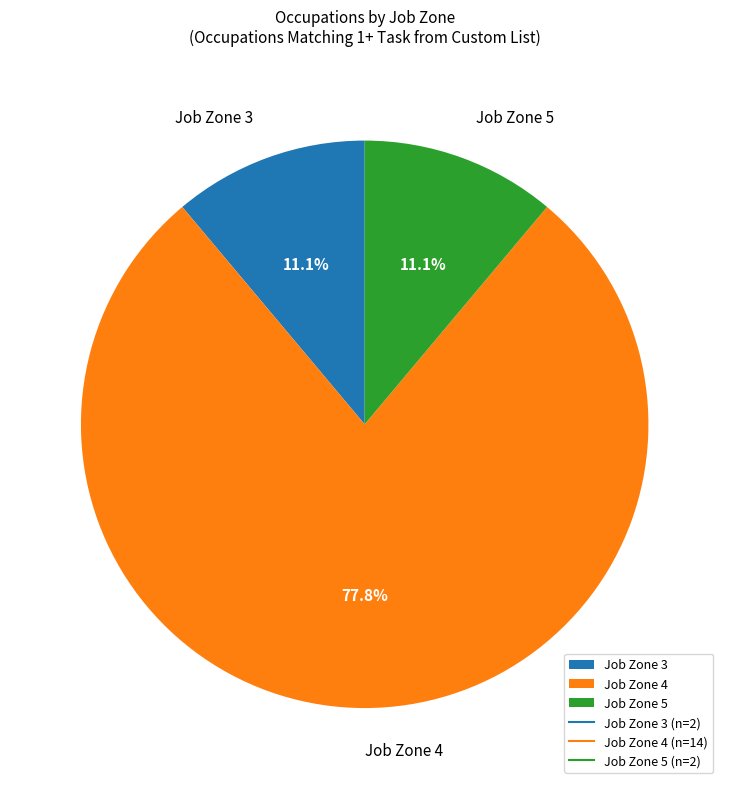

What is the largest slice in the pie chart?

Job Zone 4